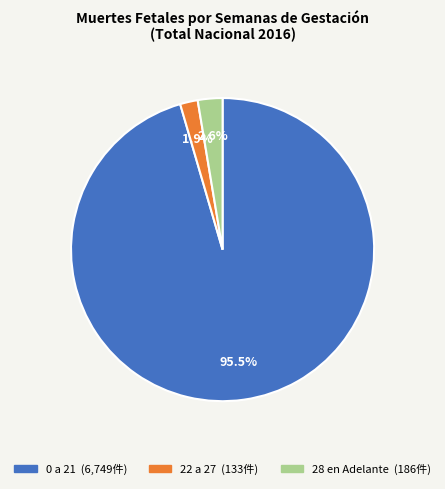

To the nearest percent, what is the difference between the 28 en Adelante and 22 a 27 slice percentages?

1%